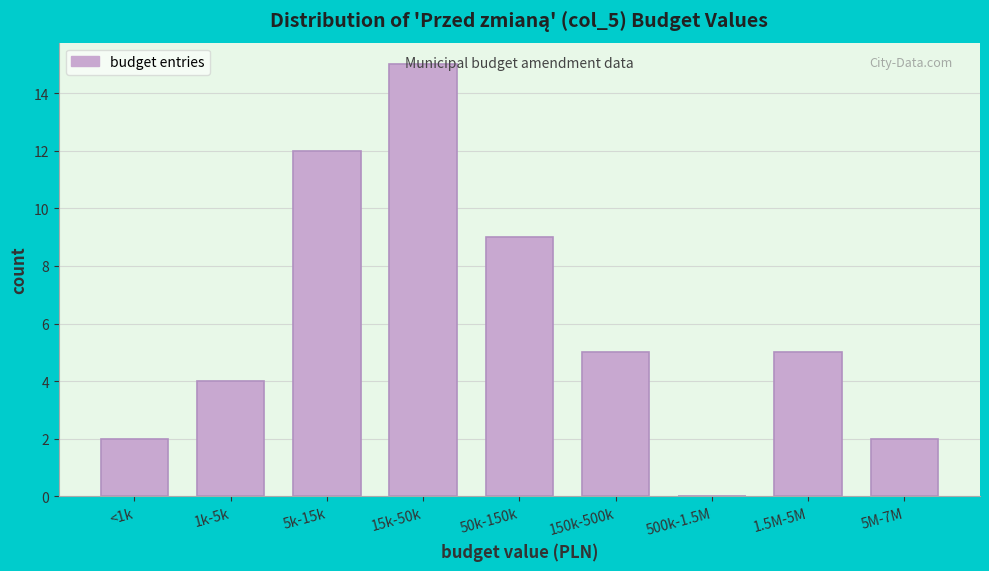

True or false: the data shows 15 at 15k-50k.

True